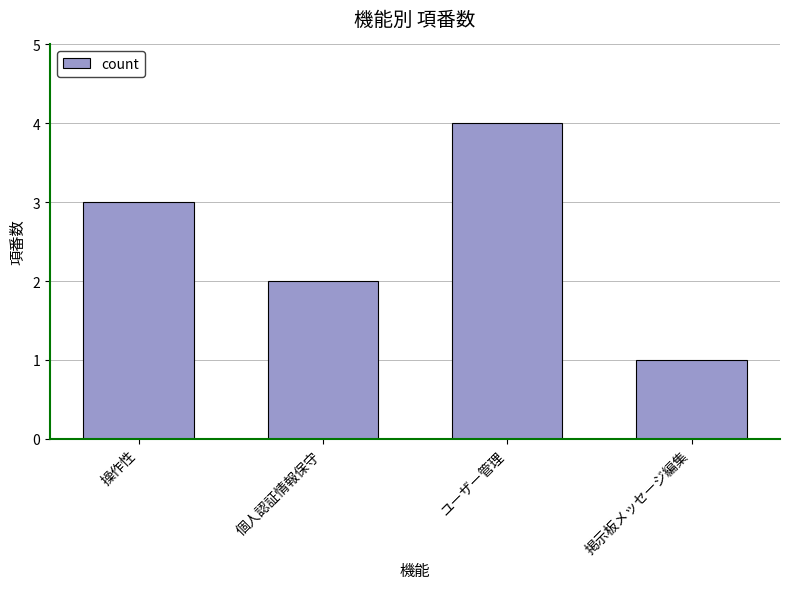

What is the change in value from 個人認証情報保守 to 掲示板メッセージ編集?

-1